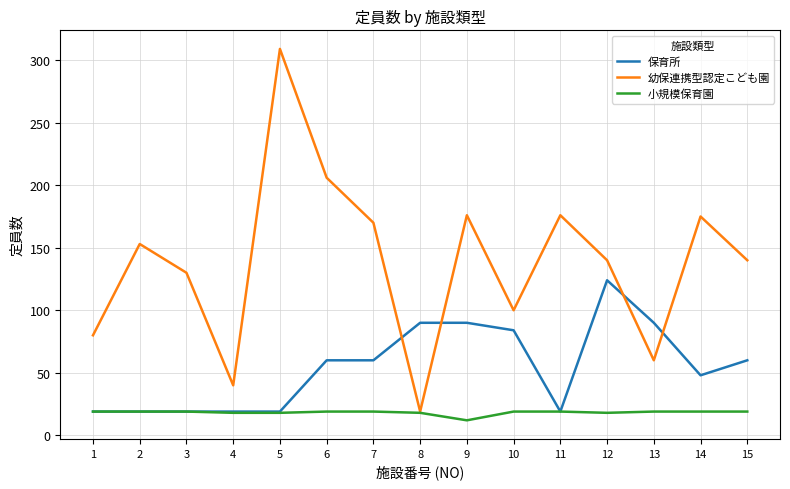

What is the total value across all series at 11?

214